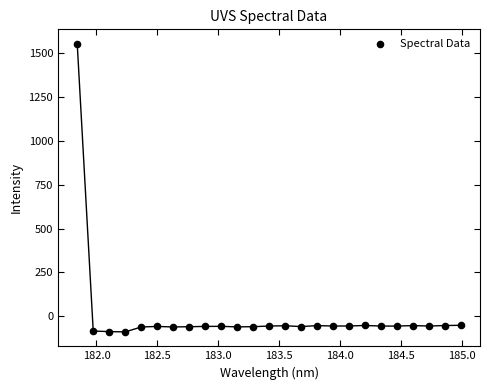

What is the range of Y values (max minus min)?

1645.3